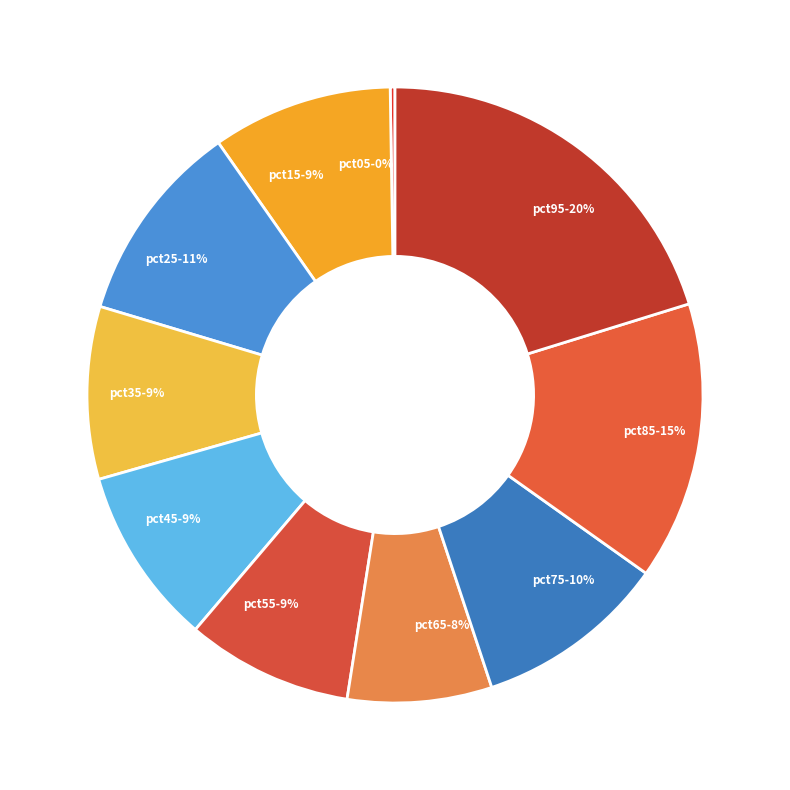

Is the sum of pct15 and pct65 greater than half?

No